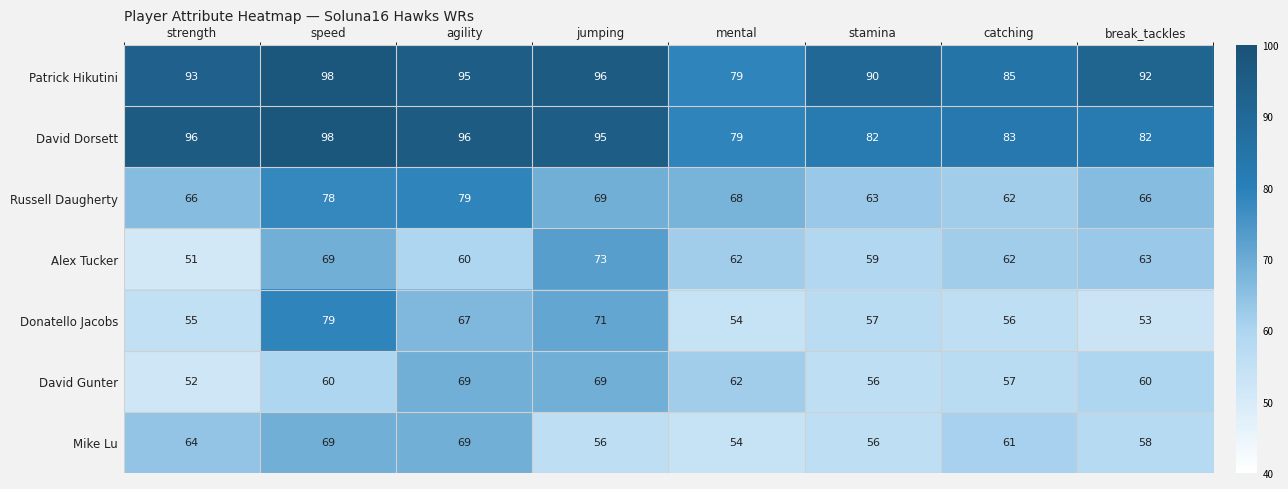

What is the difference between the second highest and second lowest values in the David Gunter series?

13